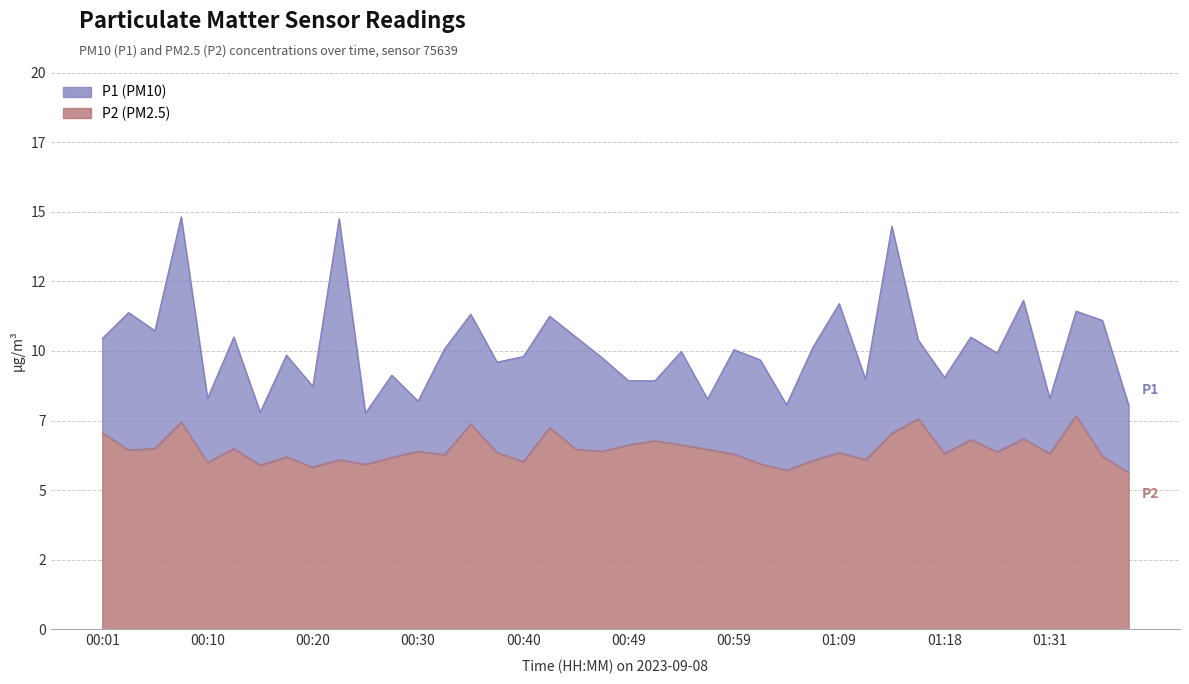

List the series in order of their overall mean, highest first.

P1, P2